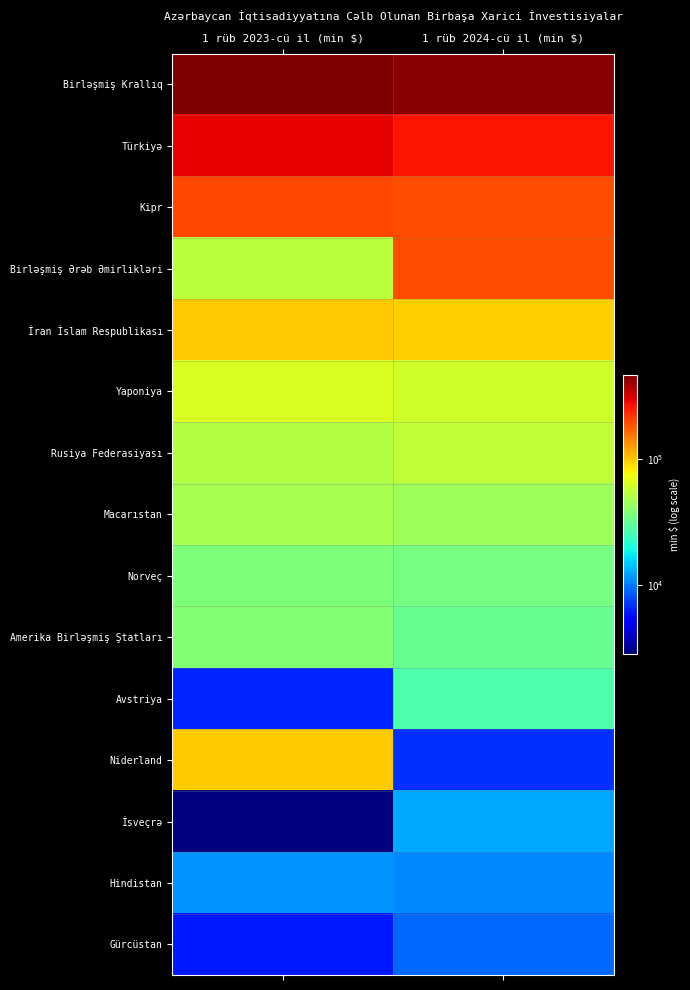

Between 1 rüb 2023-cü il (min $) and 1 rüb 2024-cü il (min $), which is larger?

1 rüb 2023-cü il (min $)